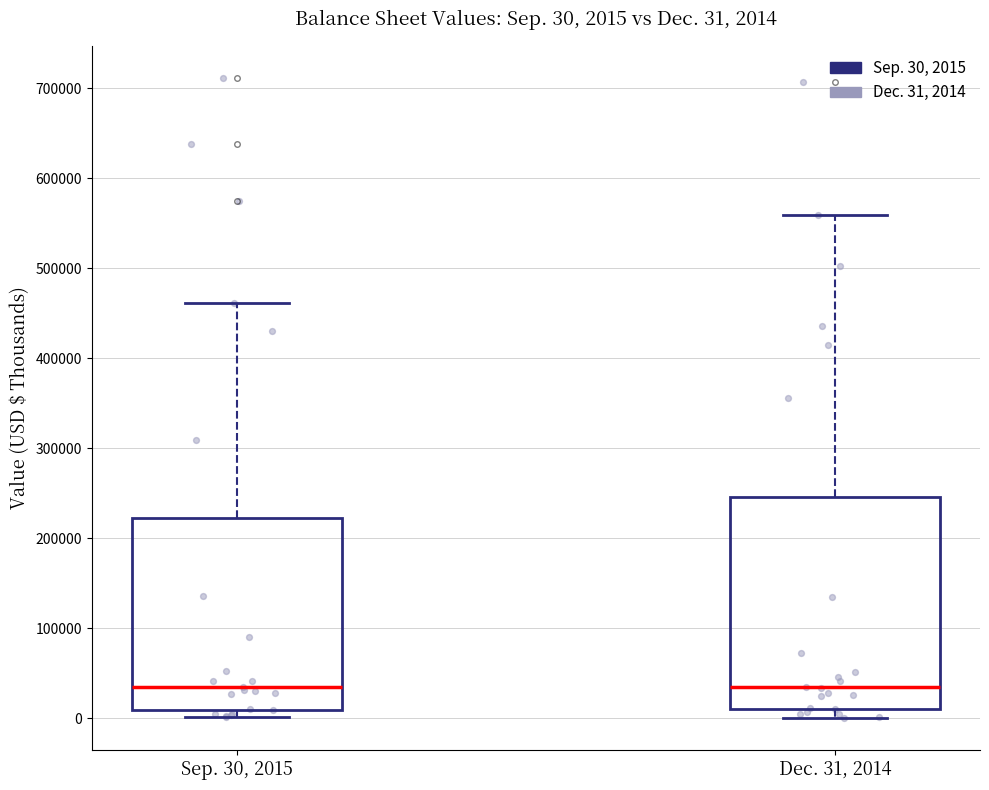

Which box is the tallest, from its lower edge to its upper edge?

Dec. 31, 2014